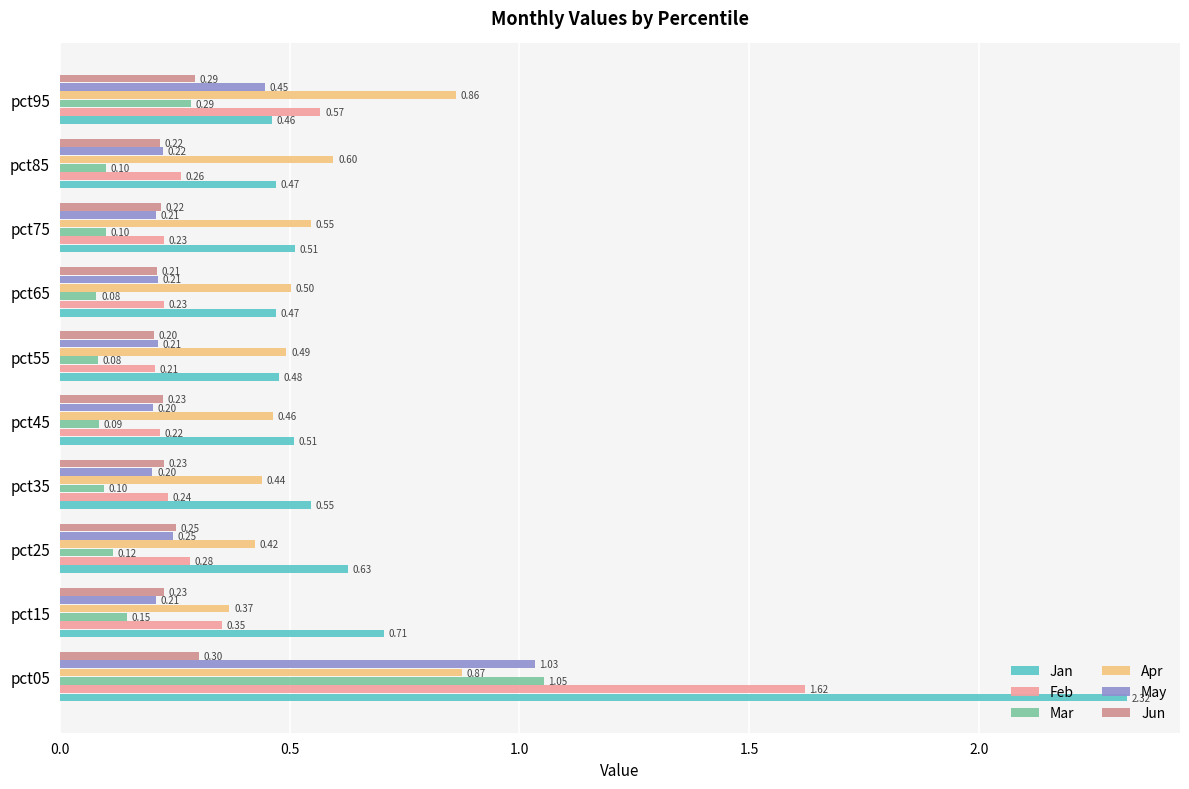

Rank the series by their maximum value, from lowest to highest.

Jun, Apr, May, Mar, Feb, Jan